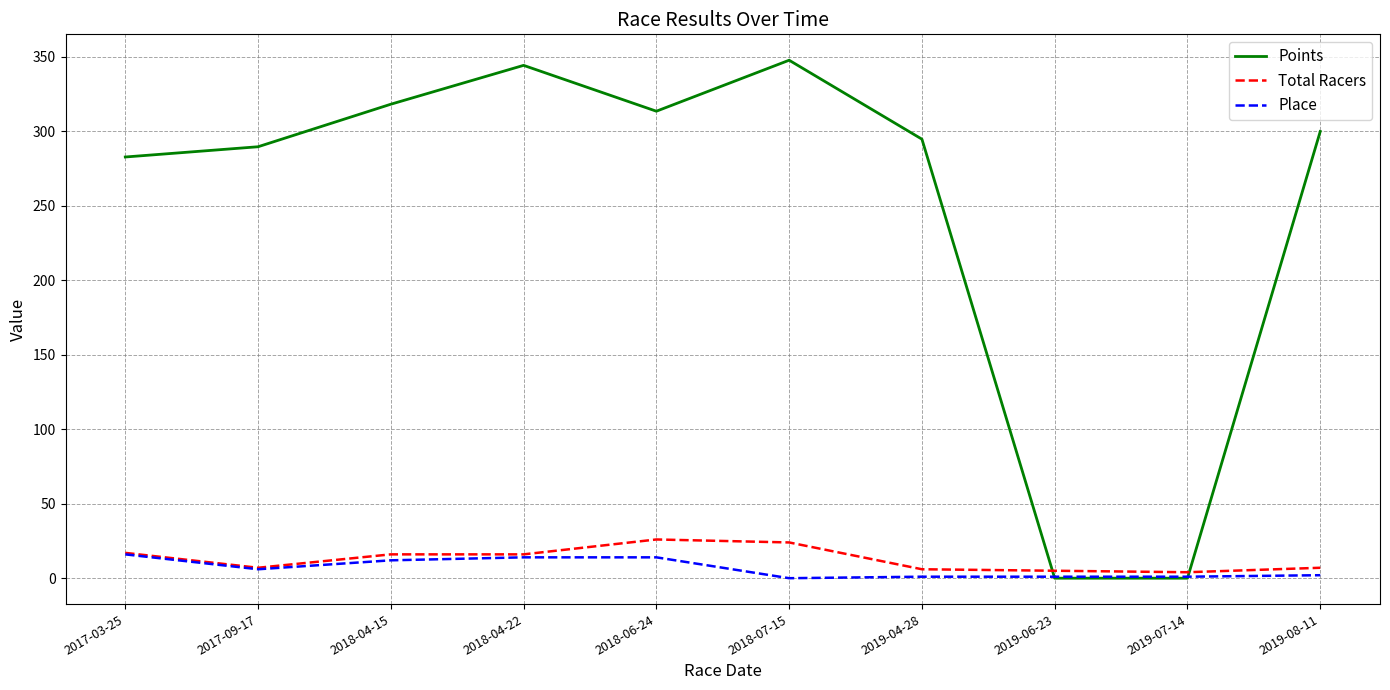

After their last crossing, which series has the higher values: Total Racers or Points?

Points